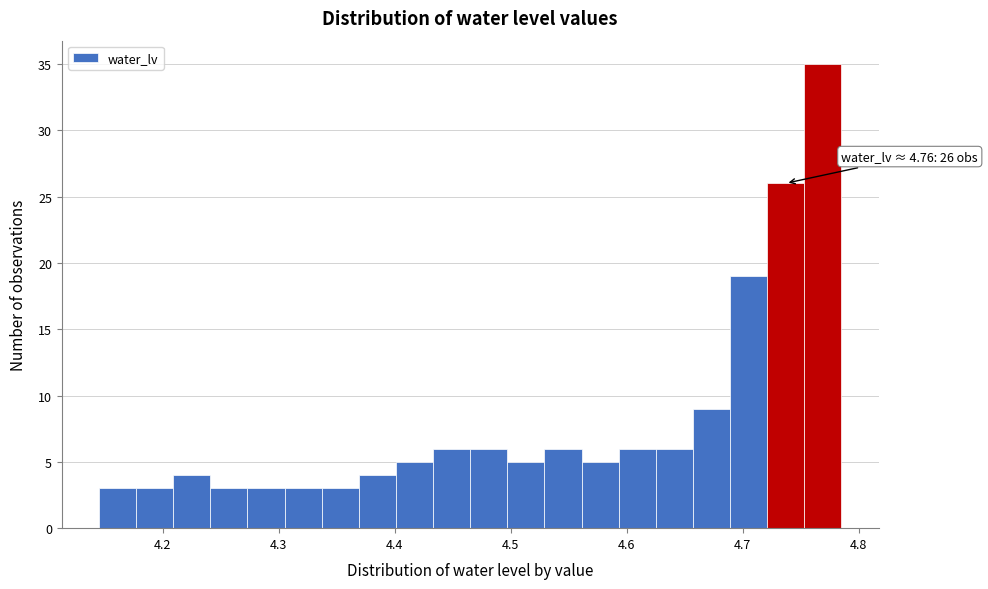

Read against the x-axis, roughly where is the centre of the tallest bar?

4.77